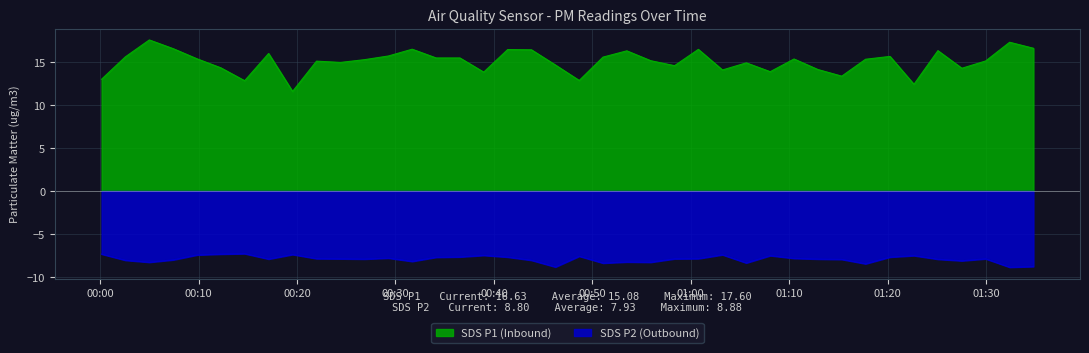

What is the minimum value shown in the chart?

-8.9